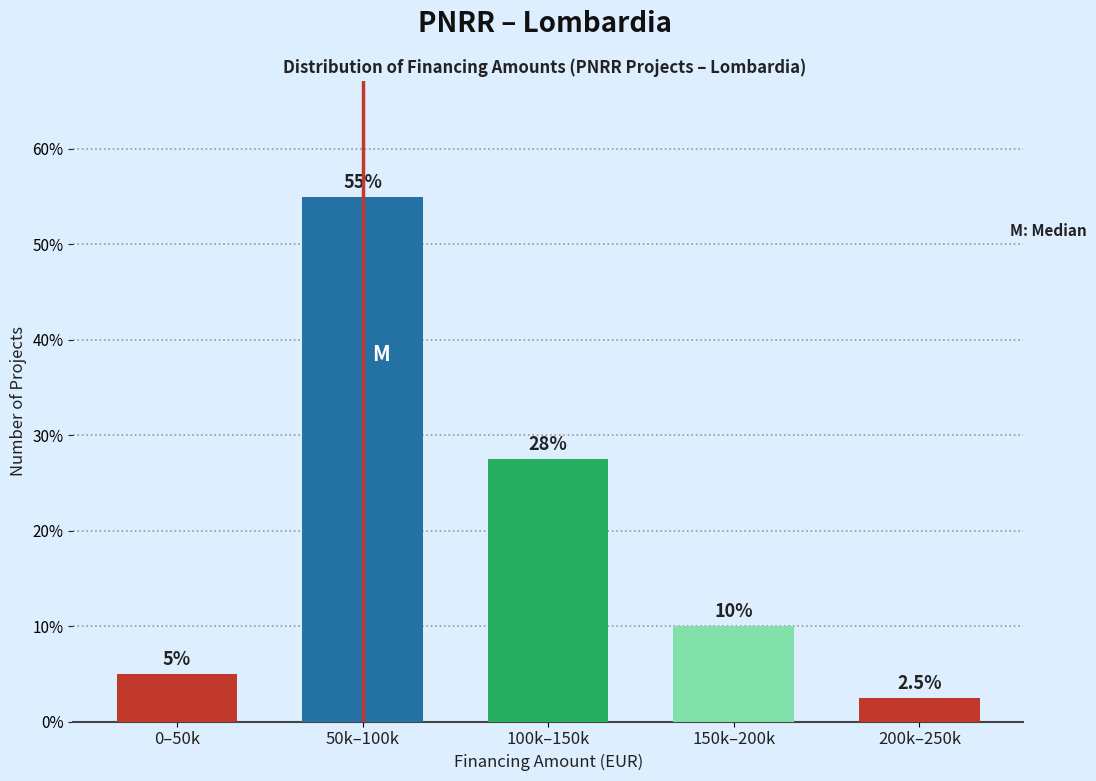

Reading left to right, extract all data points from this chart.

0–50k=5.0	50k–100k=55.0	100k–150k=27.5	150k–200k=10.0	200k–250k=2.5